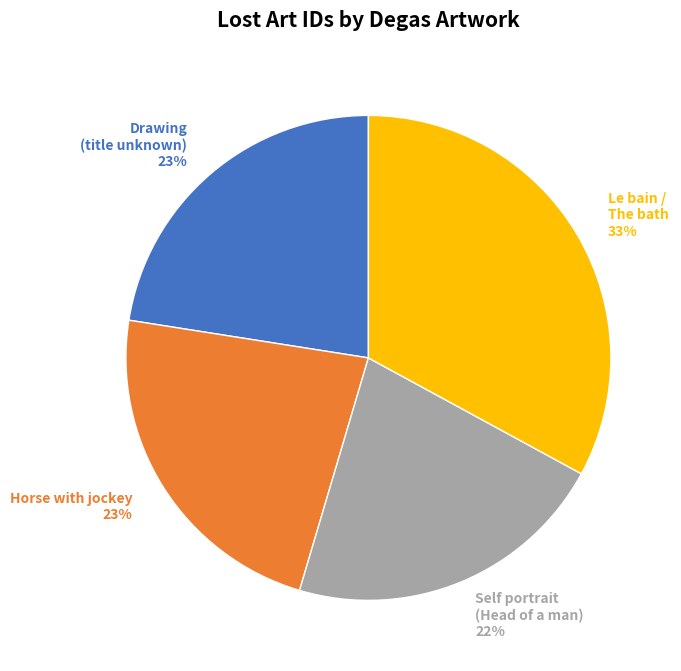

To the nearest percent, what is the average slice percentage?

25%